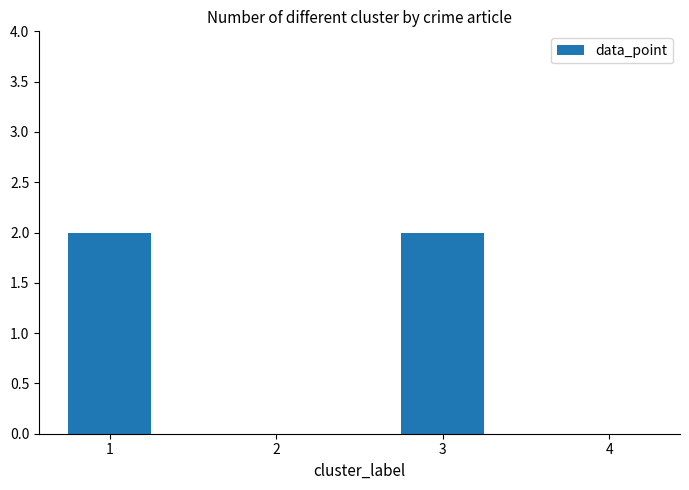

Reading left to right, what are all the values shown in this chart?

2	0	2	0